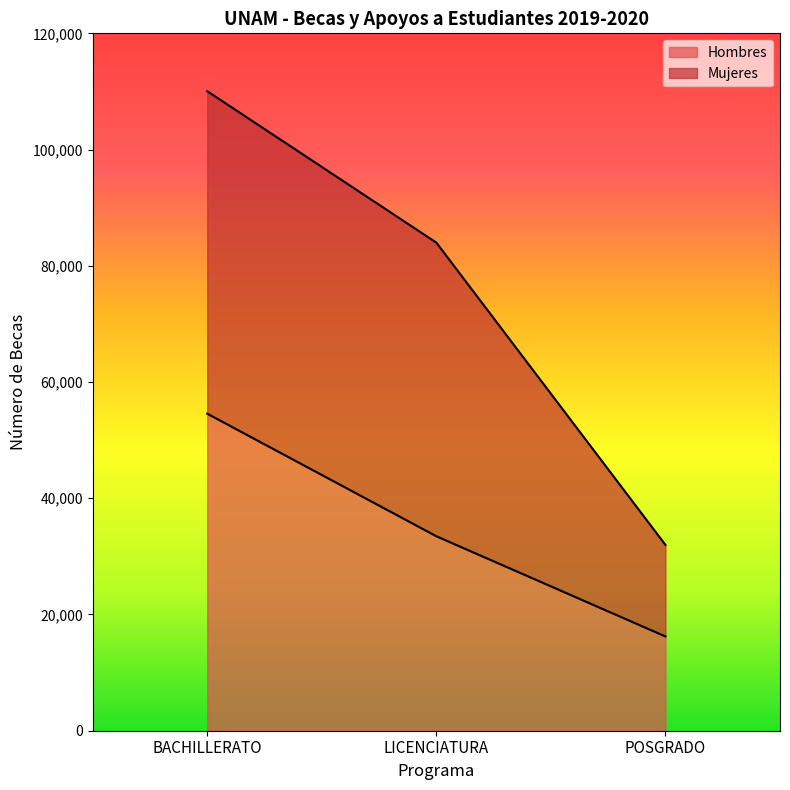

What position from the left is POSGRADO?

3